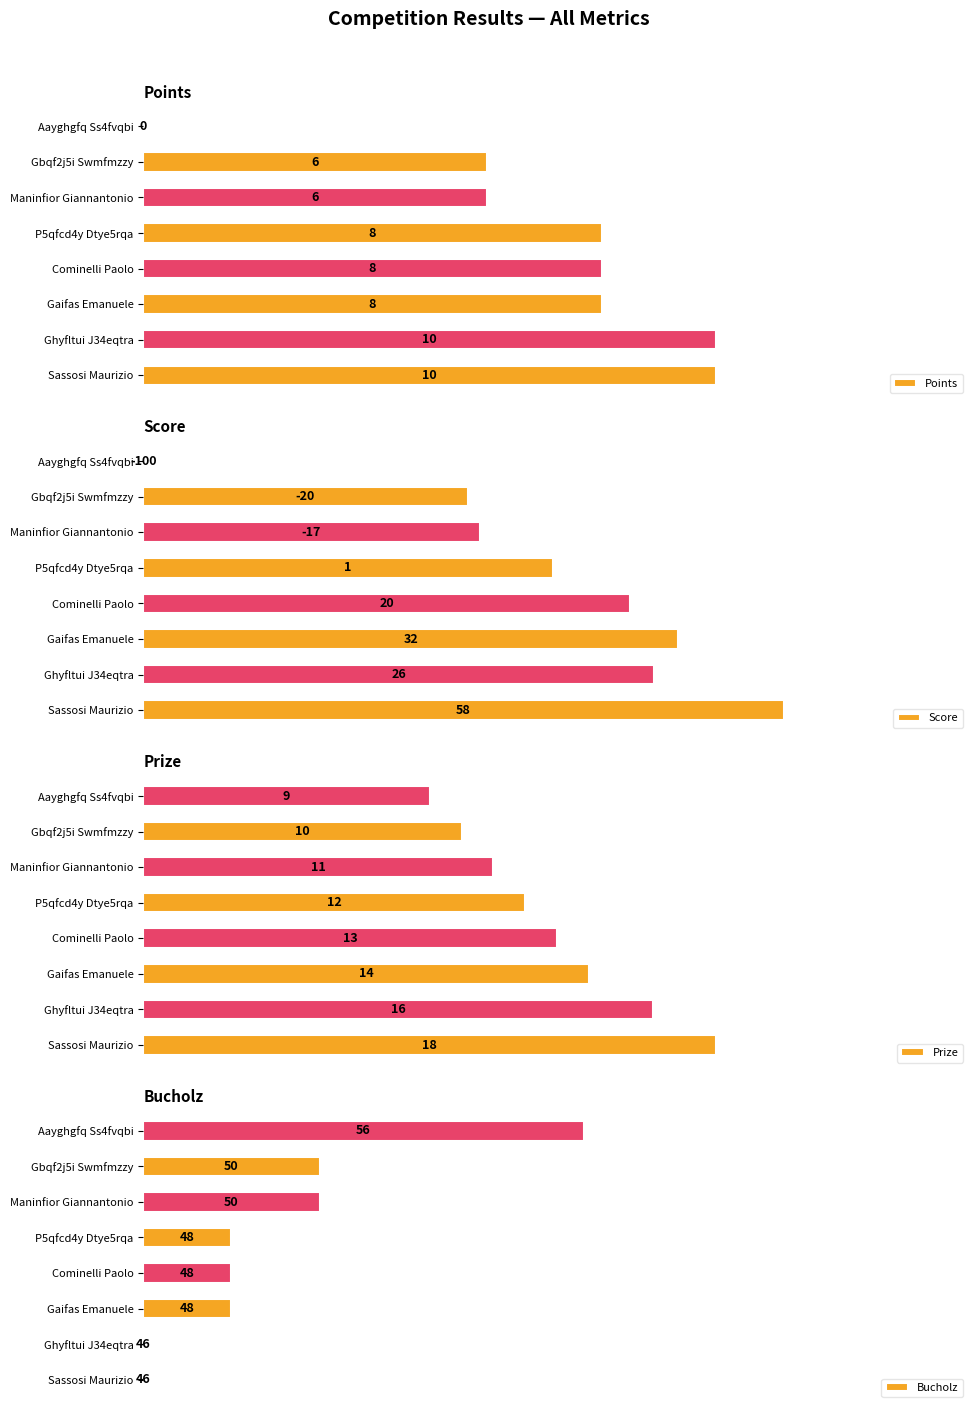

What is the difference between the highest and lowest values at 6?

24.4